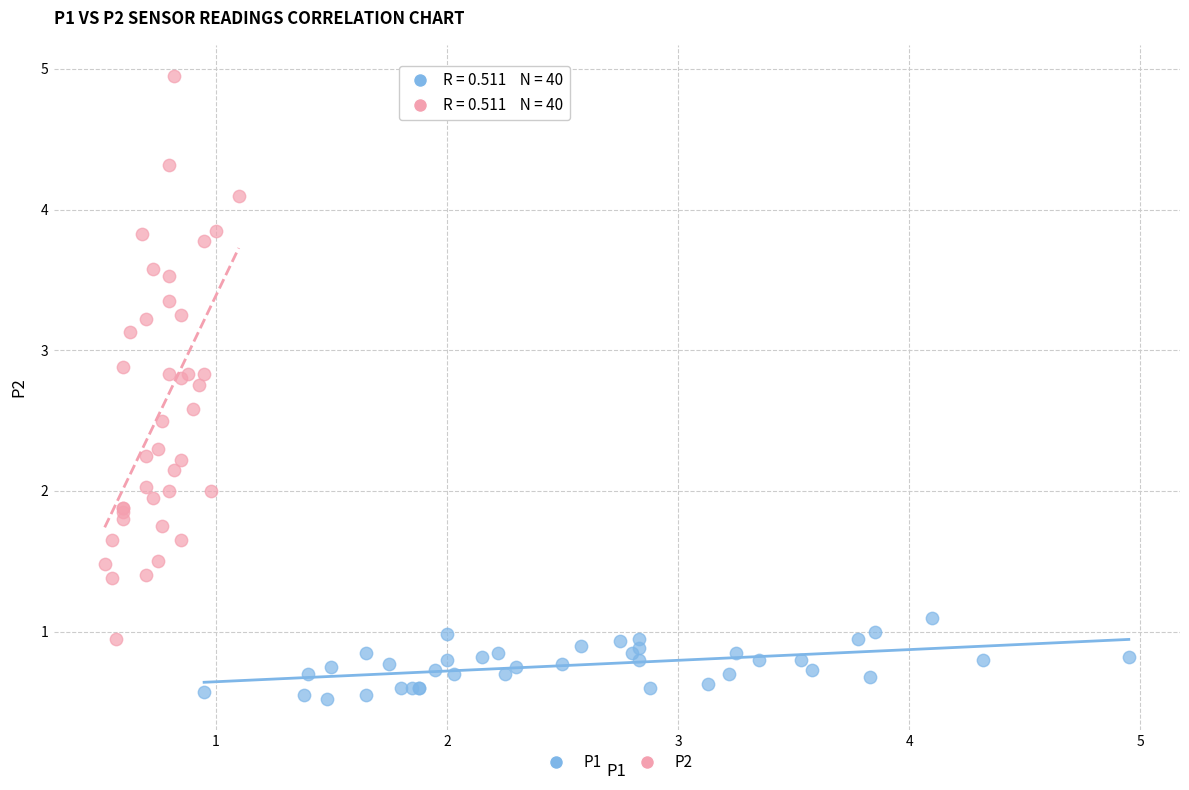

Which series contains the lowest Y value?

P1